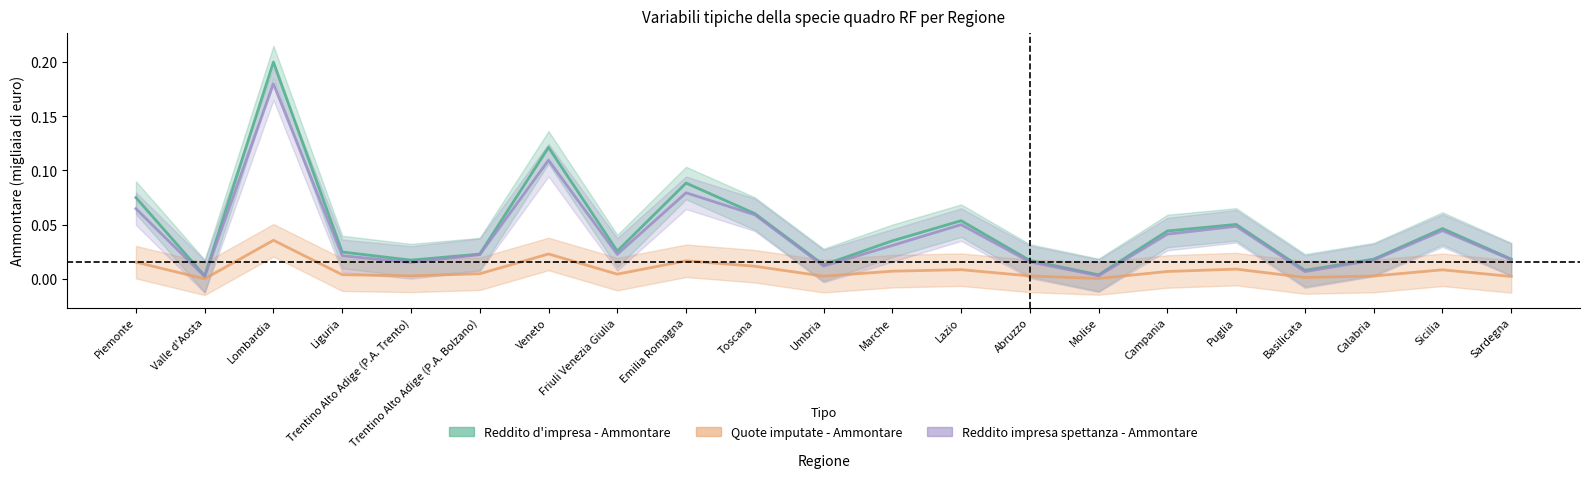

Reading right to left, what are all the values shown in this chart?

Reddito d'impresa - Ammontare: 0.0	0.0	0.0	0.0	0.1	0.0	0.0	0.0	0.1	0.0	0.0	0.1	0.1	0.0	0.1	0.0	0.0	0.0	0.2	0.0	0.1
Quote imputate - Ammontare: 0.0	0.0	0.0	0.0	0.0	0.0	0.0	0.0	0.0	0.0	0.0	0.0	0.0	0.0	0.0	0.0	0.0	0.0	0.0	0.0	0.0
Reddito impresa spettanza - Ammontare: 0.0	0.0	0.0	0.0	0.0	0.0	0.0	0.0	0.0	0.0	0.0	0.1	0.1	0.0	0.1	0.0	0.0	0.0	0.2	0.0	0.1